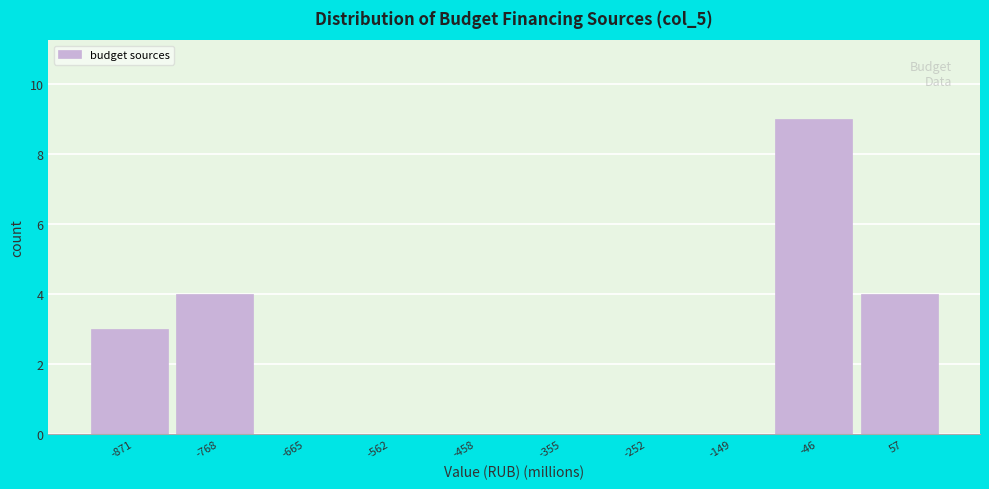

Reading left to right, transcribe this chart: for each bar, give the range it covers on the x-axis and its height. Neither the bar edges nor the heights are printed on the chart, so give them approximately, as read against the axes.

-920 to -820: 3
-820 to -720: 4
-720 to -620: 0
-620 to -500: 0
-500 to -400: 0
-400 to -300: 0
-300 to -200: 0
-200 to -100: 0
-100 to 0: 9
0 to 100: 4